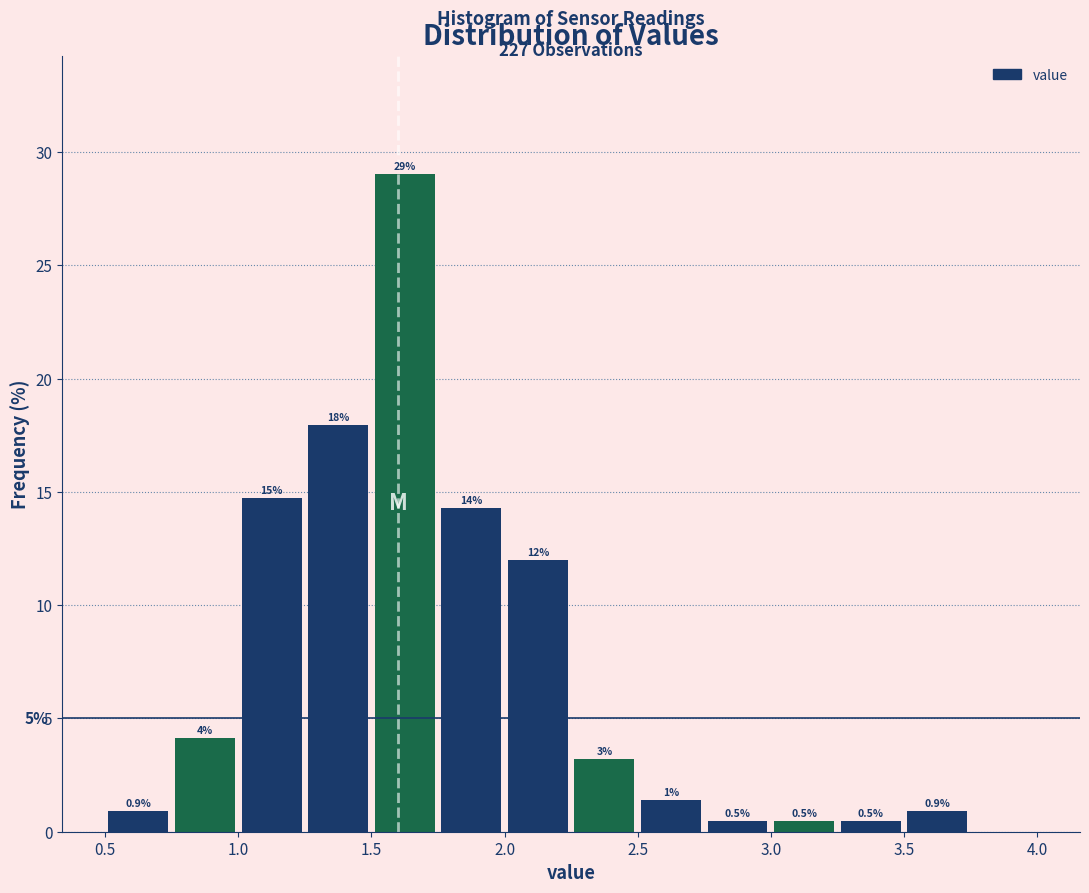

Over which range of the x-axis is the bar tallest?

1.50 to 1.75